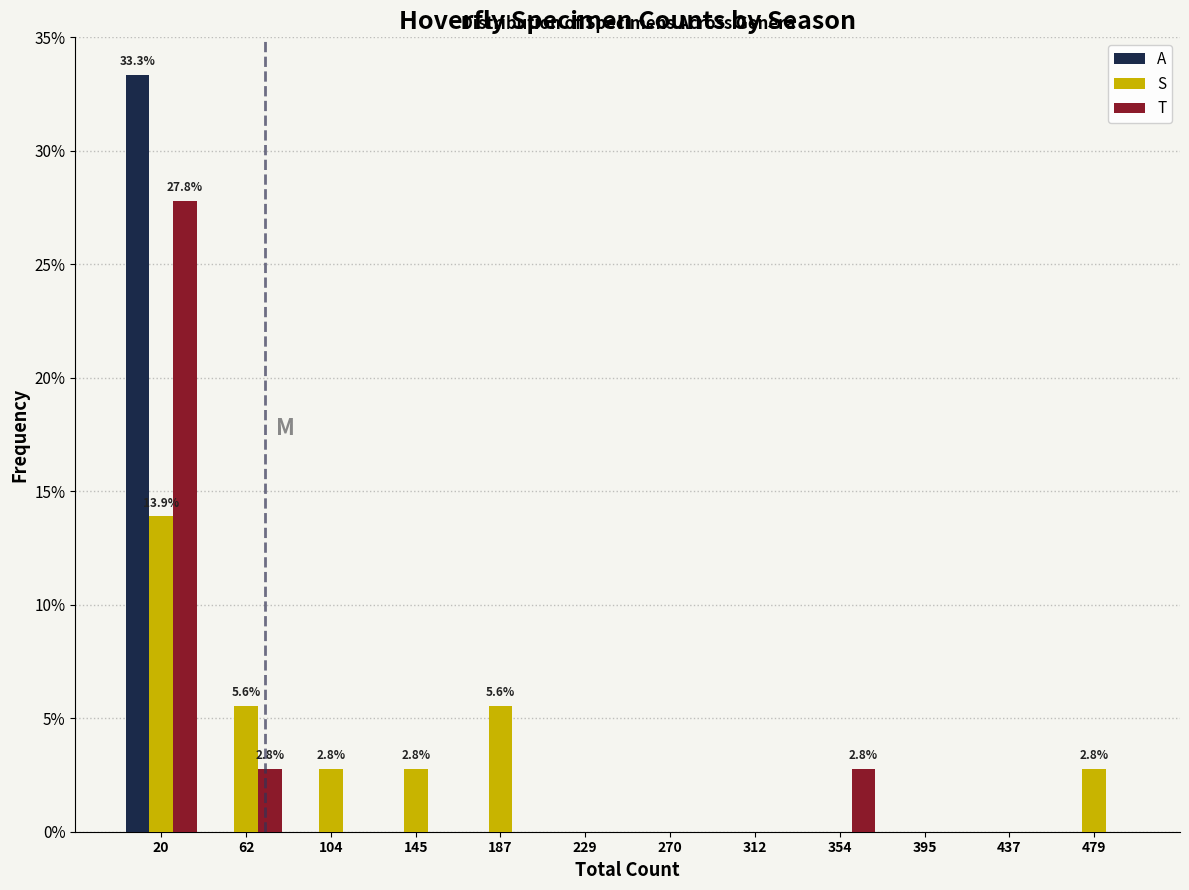

In the T series, which range on the x-axis has the tallest bar?

0 to 40